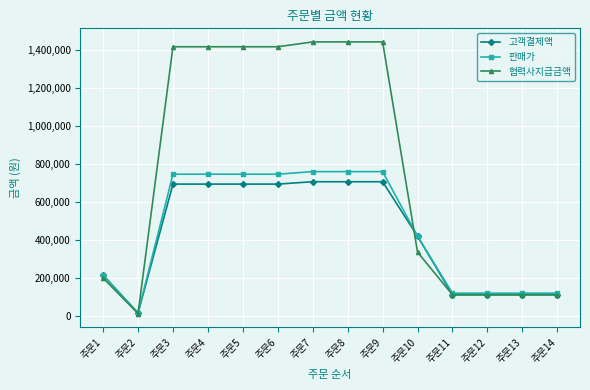

True or false: 고객결제액 has a value of 158286 at 주문6.

False